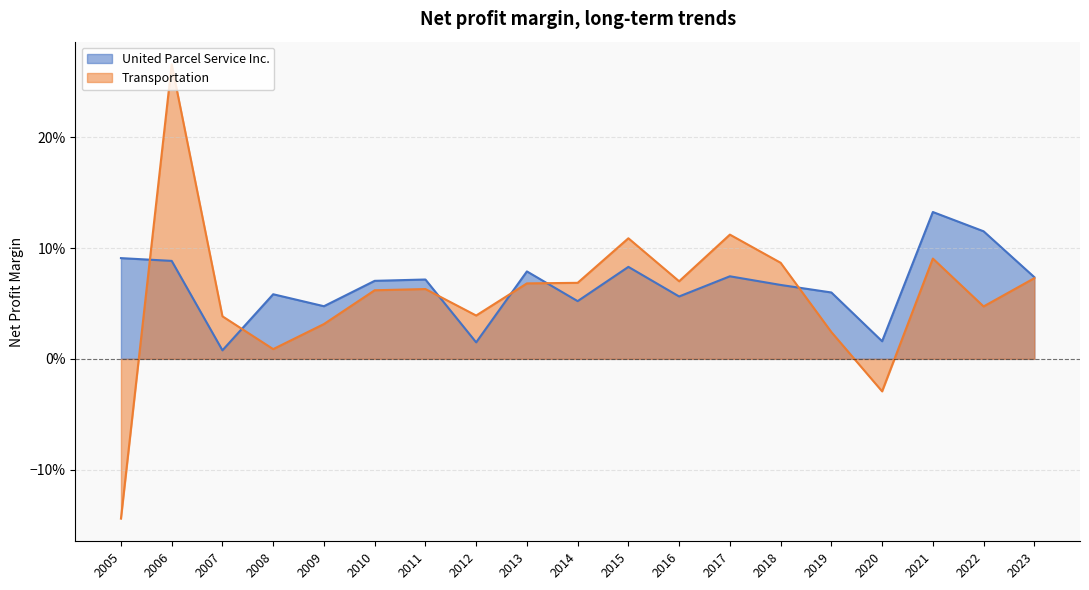

The Transportation series shows 0.1 at 2018. True or false?

True